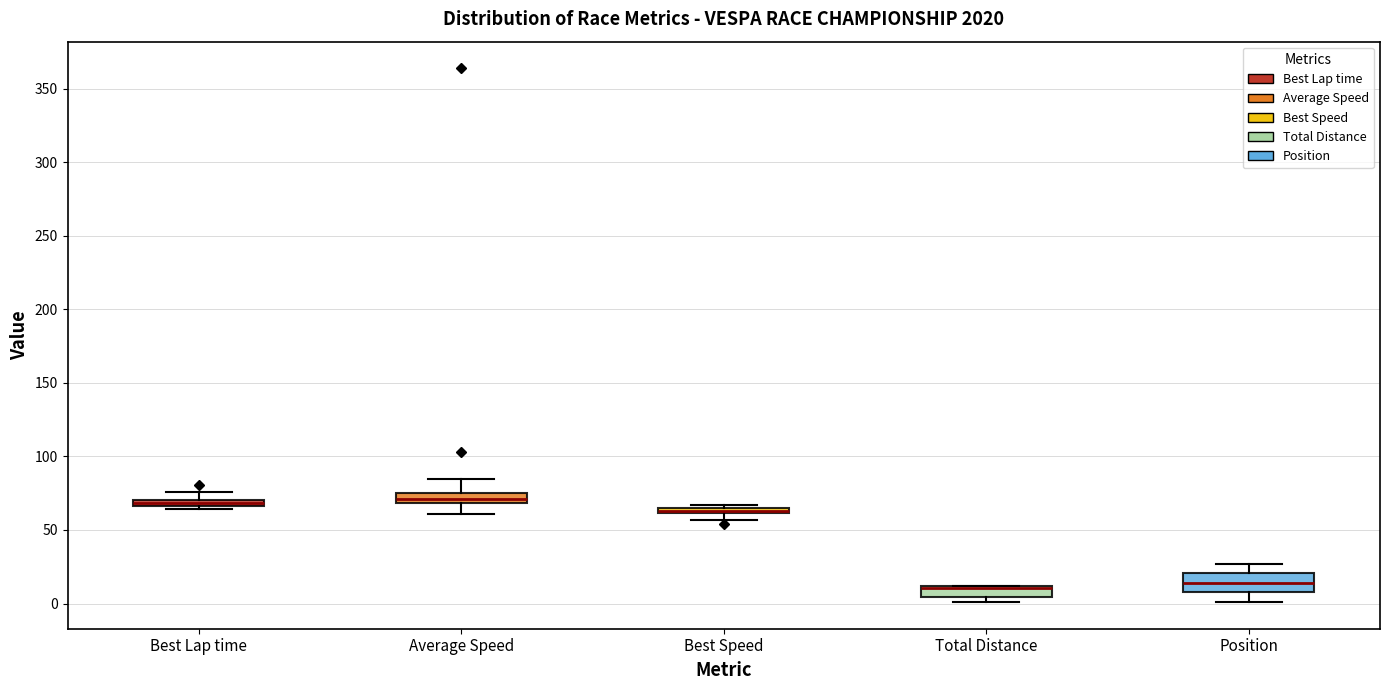

Where is the lower edge of the box for Best Speed on the y-axis? The values are not printed on the chart, so give them approximately, as read against the axis.

60